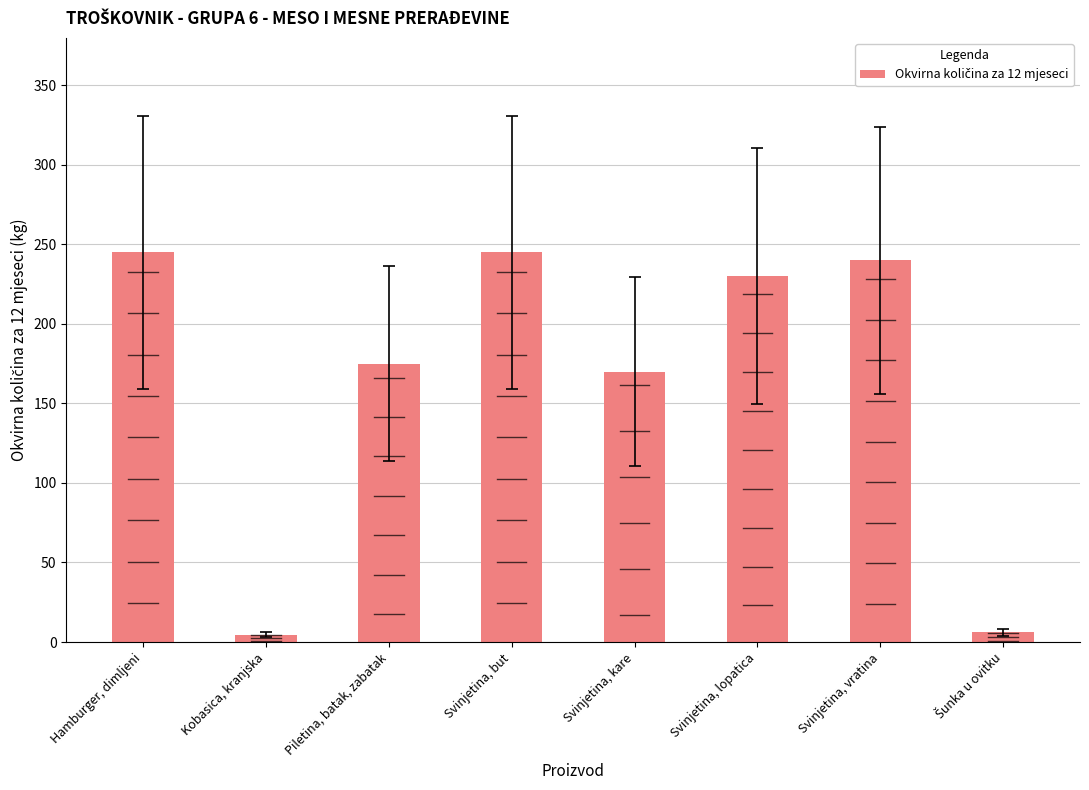

The value at Svinjetina, vratina is 382.3. True or false?

False